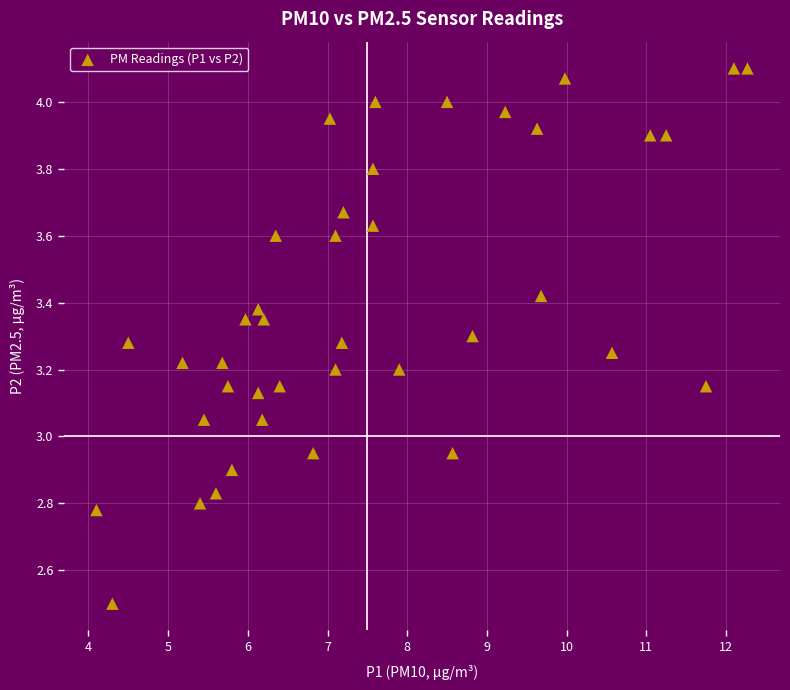

What is the range of Y values (max minus min)?

1.6